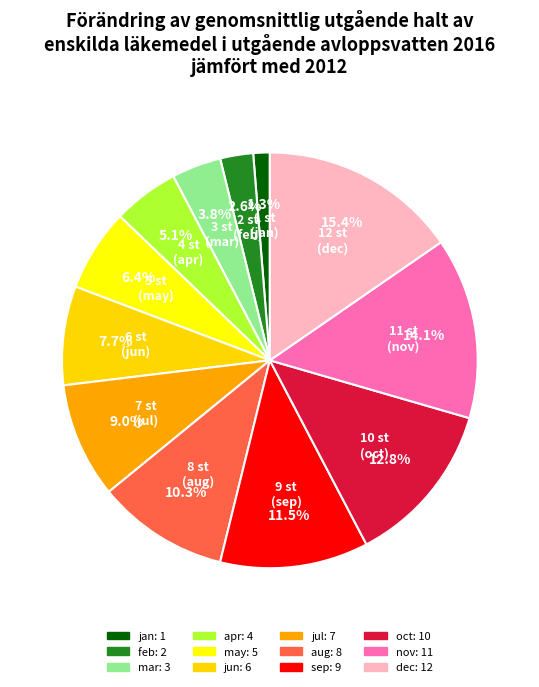

Count the number of slices in the pie.

12